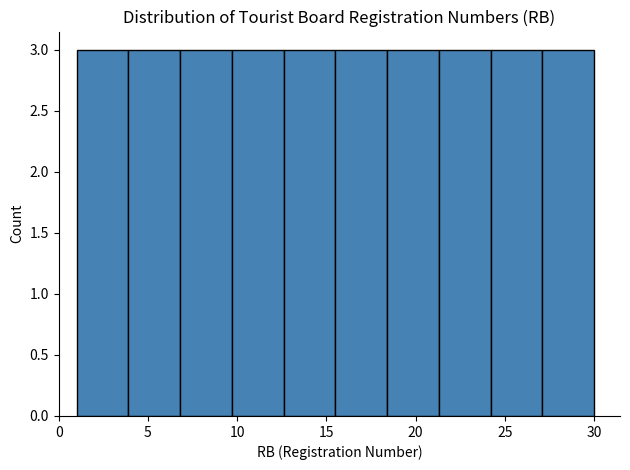

What is the height of the bar covering 6.8 to 9.7 on the x-axis? Neither the bar edges nor the heights are printed on the chart, so give them approximately, as read against the axes.

3